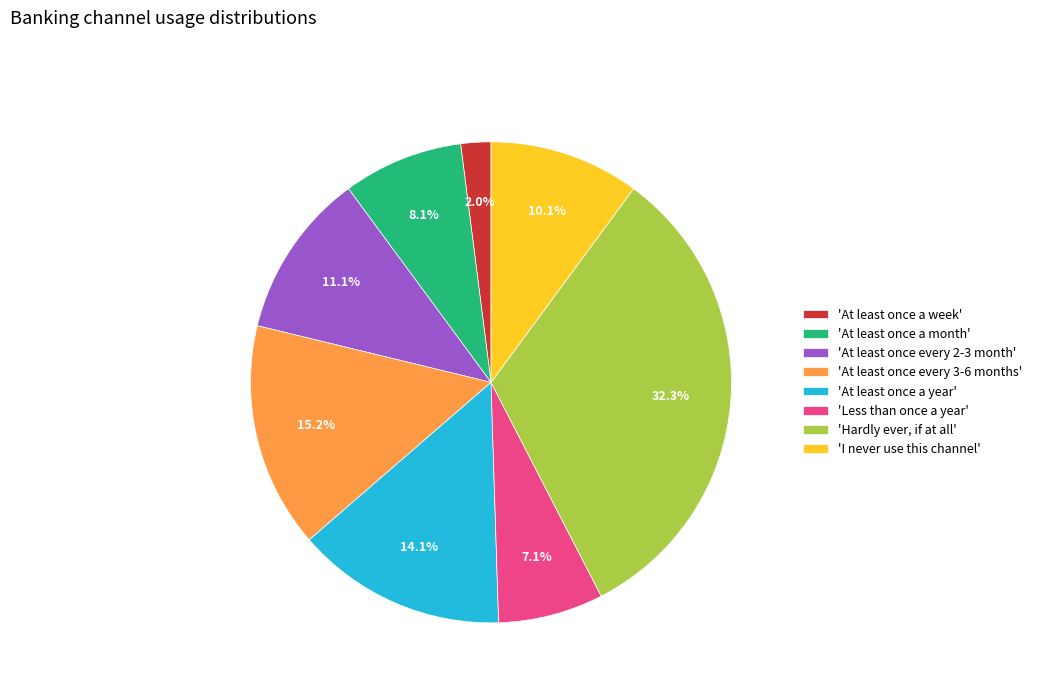

Which has a higher value, 'I never use this channel' or 'At least once a week'?

'I never use this channel'